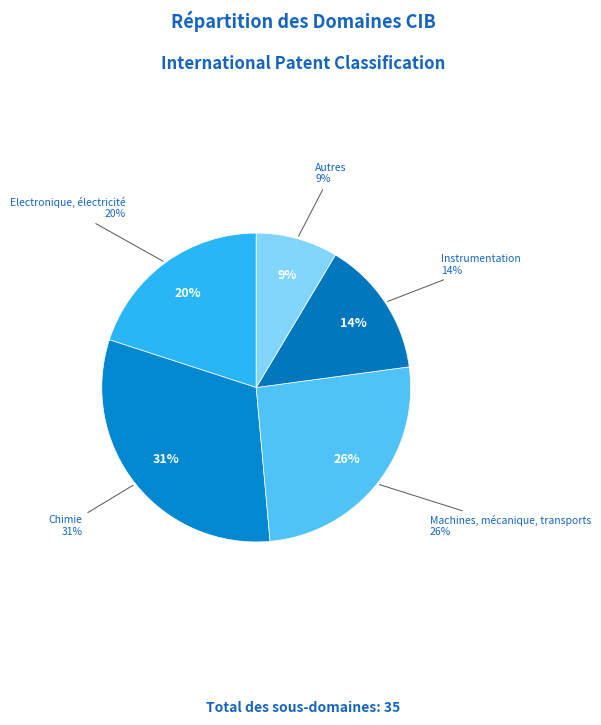

Does Autres account for over 50% of the chart?

No